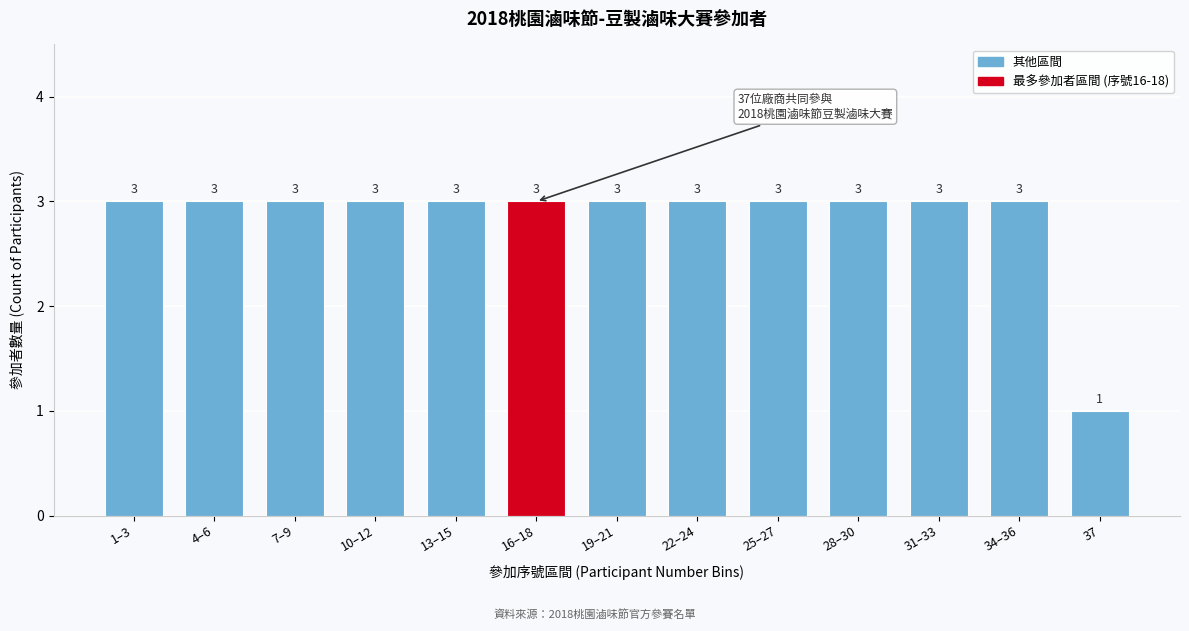

Reading right to left, extract all data points from this chart.

37=1	34–36=3	31–33=3	28–30=3	25–27=3	22–24=3	19–21=3	16–18=3	13–15=3	10–12=3	7–9=3	4–6=3	1–3=3